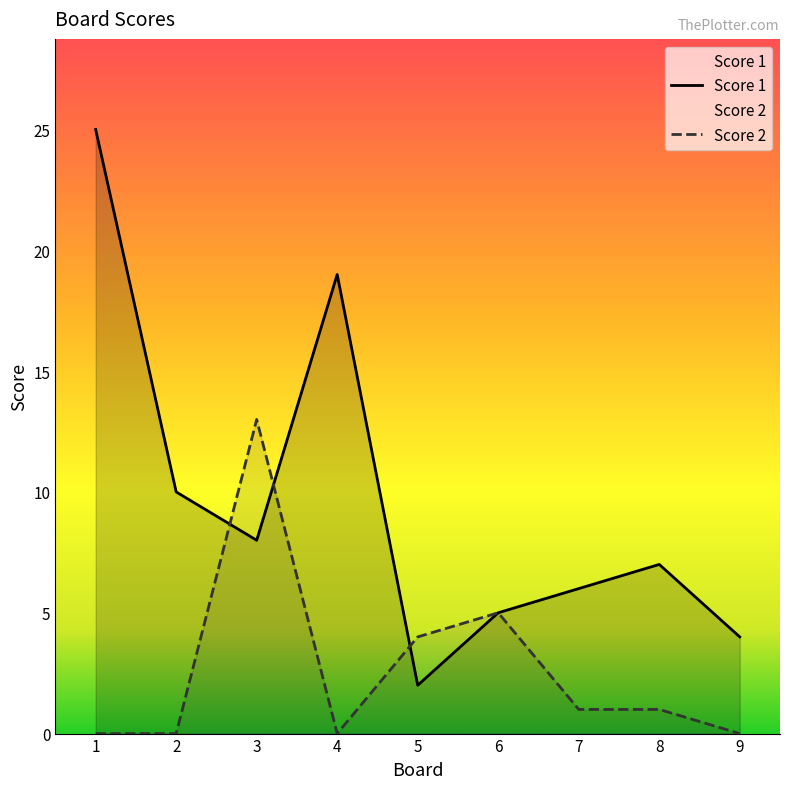

Reading right to left, list all the values displayed in this chart.

Score 1: 9=4	8=7	7=6	6=5	5=2	4=19	3=8	2=10	1=25
Score 2: 9=0	8=1	7=1	6=5	5=4	4=0	3=13	2=0	1=0